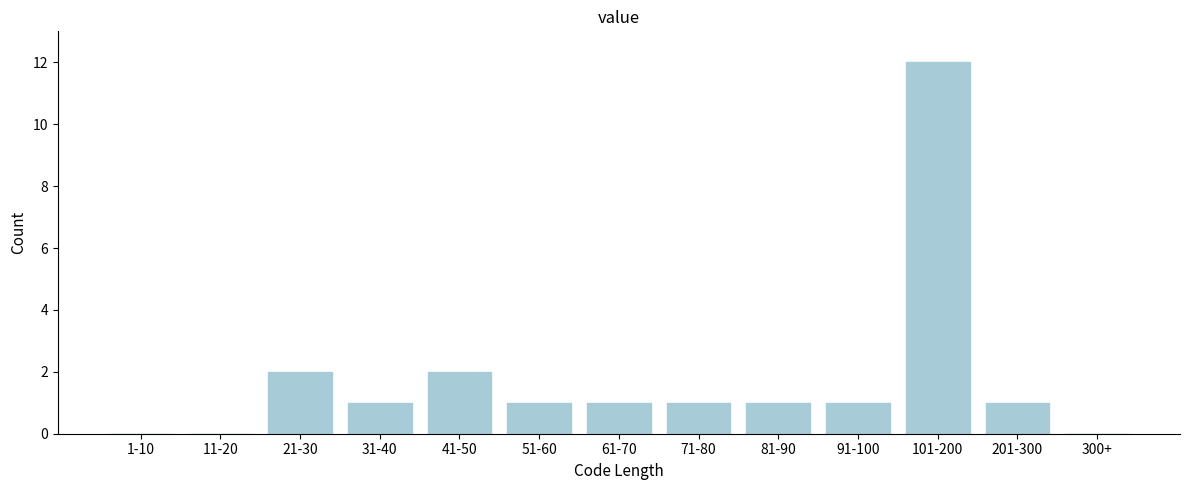

Reading right to left, list all the values displayed in this chart.

300+=0	201-300=1	101-200=12	91-100=1	81-90=1	71-80=1	61-70=1	51-60=1	41-50=2	31-40=1	21-30=2	11-20=0	1-10=0